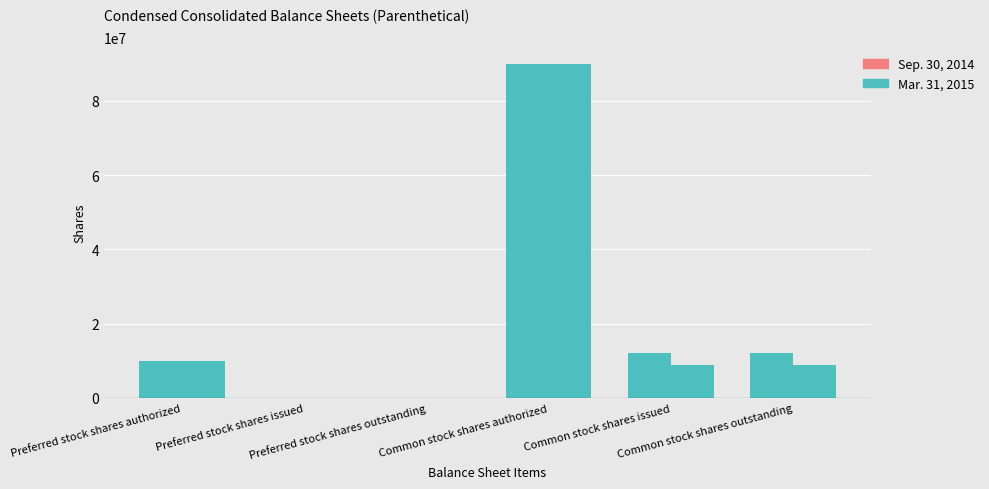

Rank the series by their average value, from highest to lowest.

Mar. 31, 2015, Sep. 30, 2014